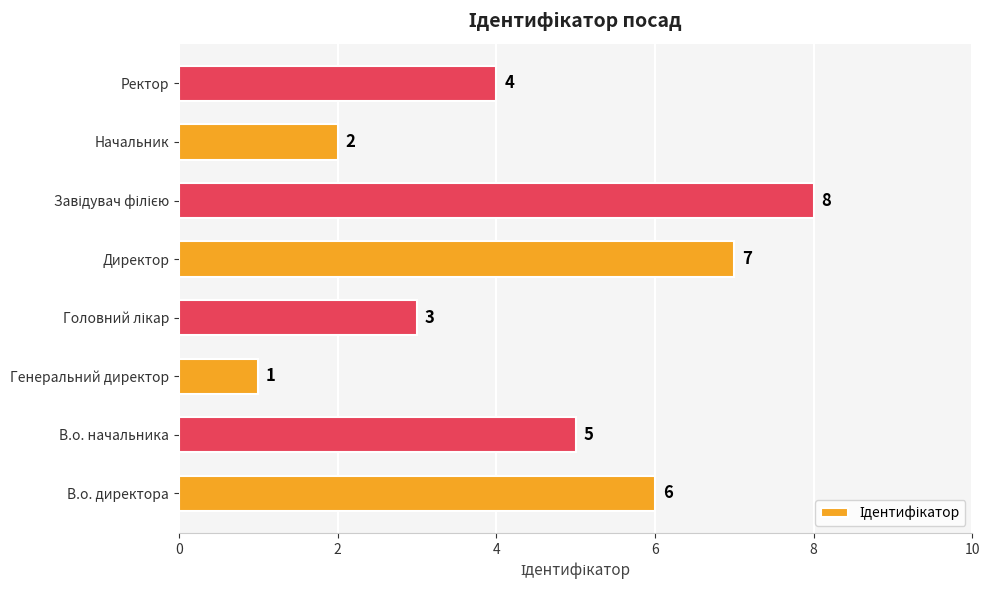

Between Ректор and Начальник, which is larger?

Ректор